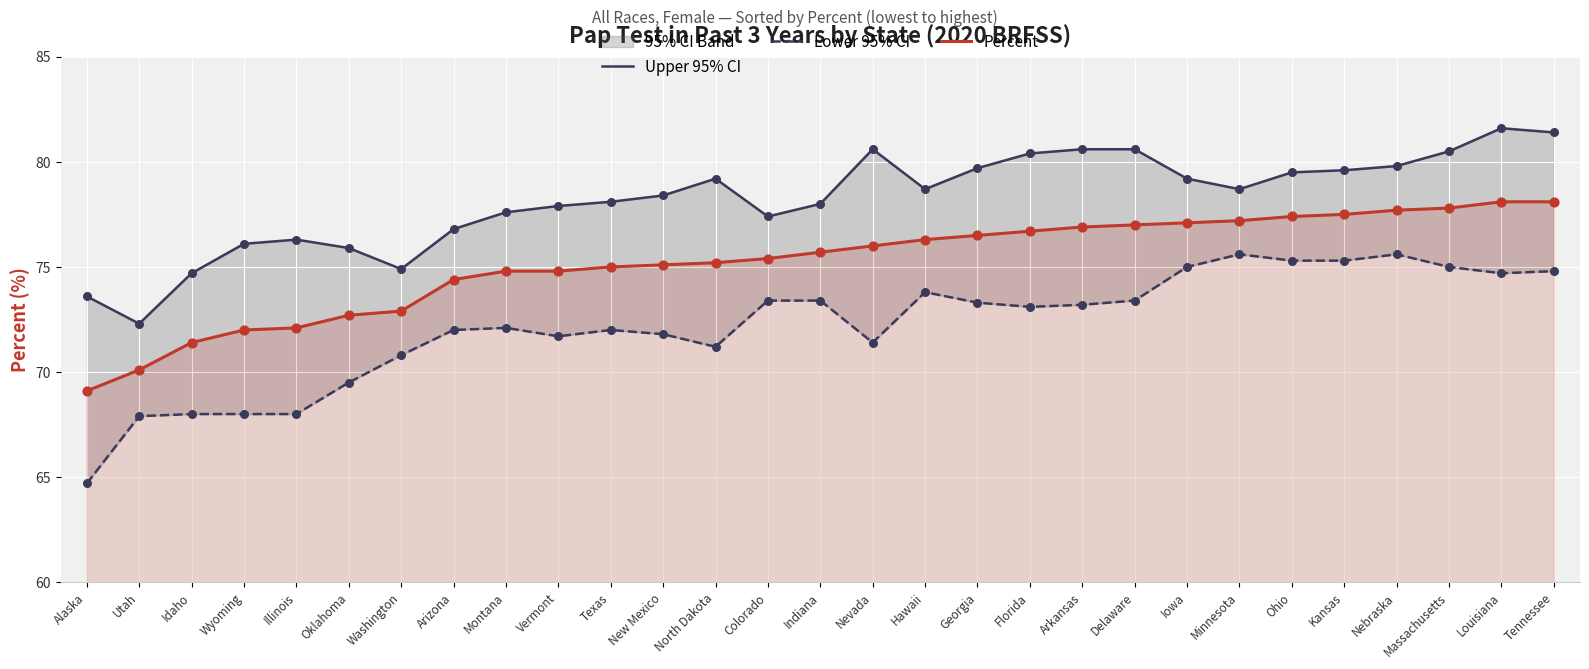

Which series has the largest Y range (max minus min)?

Lower 95% CI